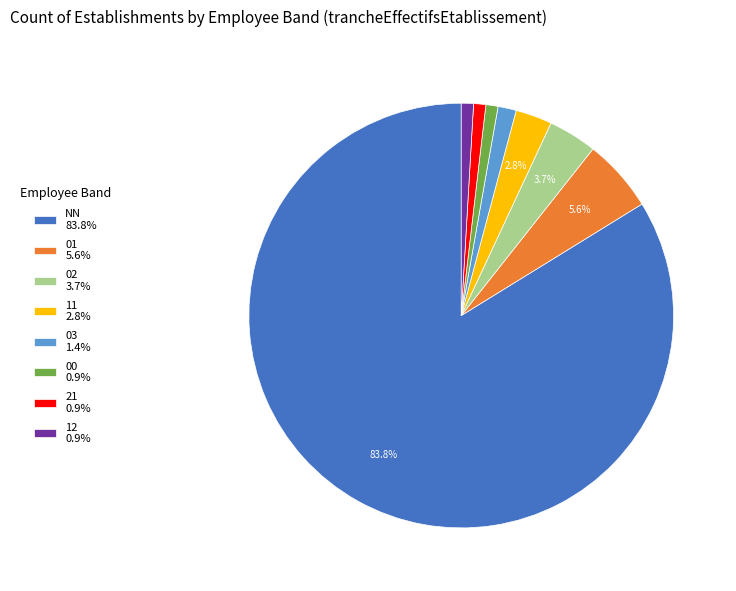

What percentage is the 11 slice, to the nearest percent?

3%